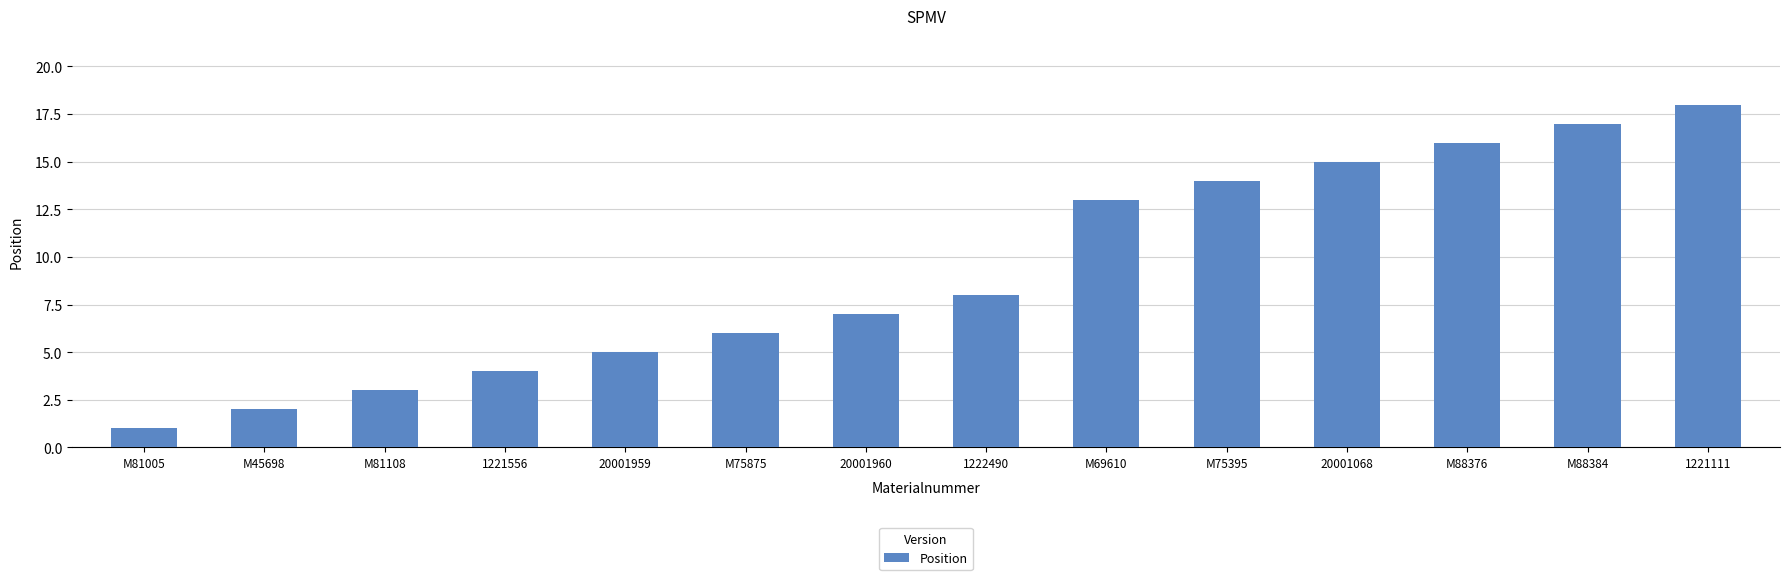

What is the value of the 10th bar from the left?

14